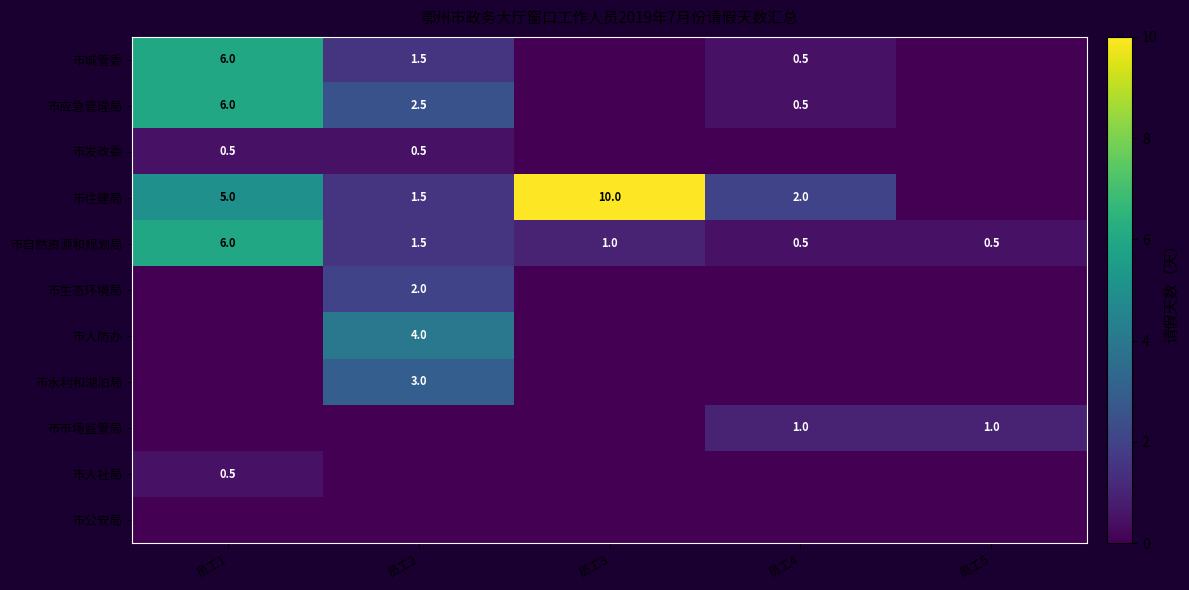

What is the maximum value for 市自然资源和规划局?

6.0